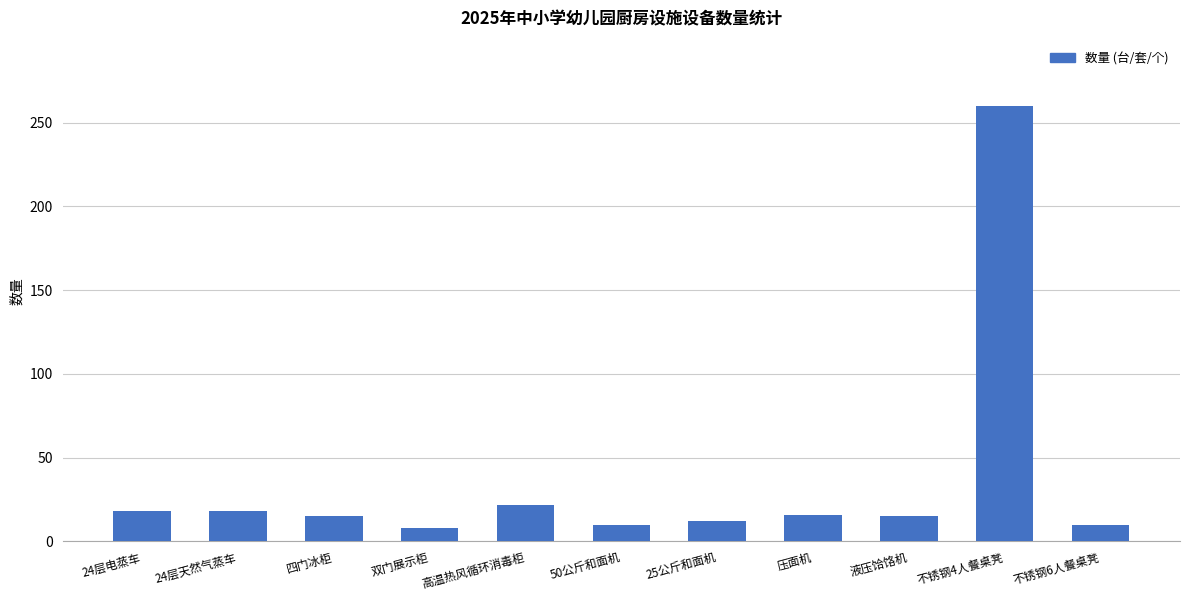

What is the average value?

37